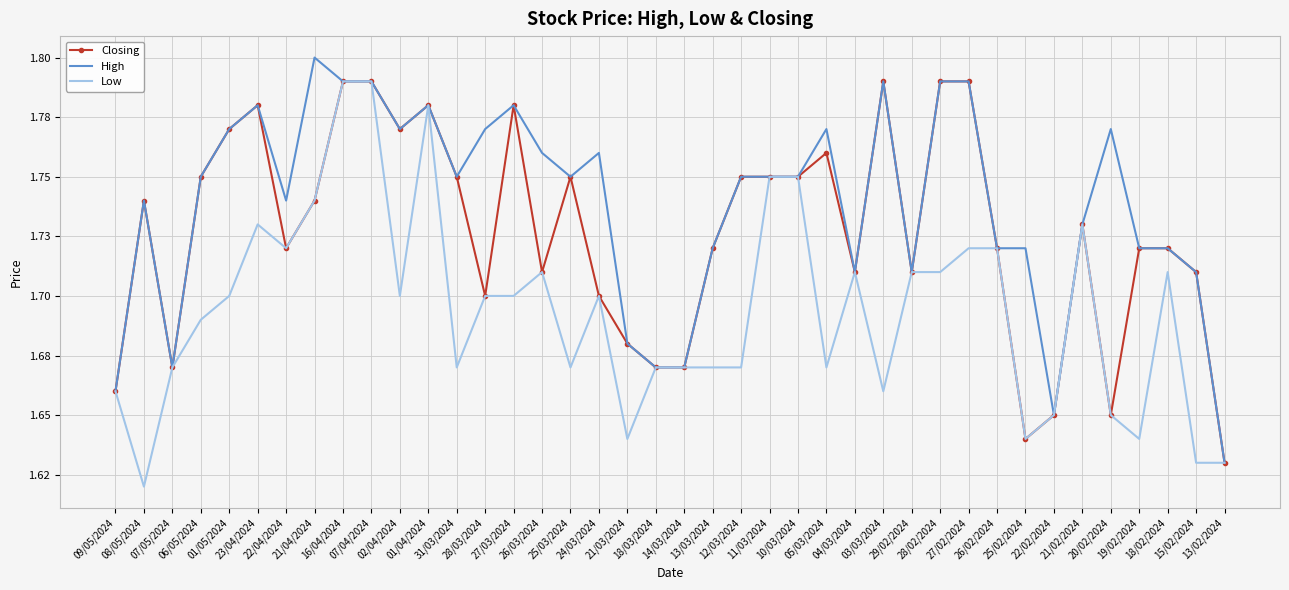

What are all the series names shown in the legend?

Closing, High, Low